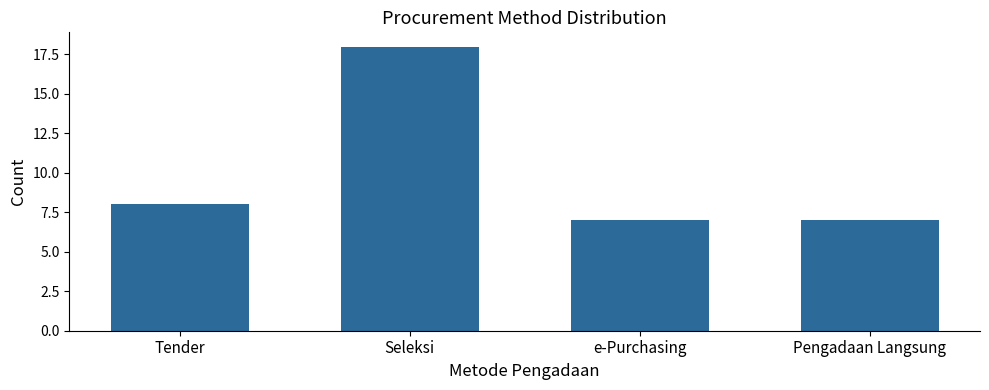

Is it true that the value at Pengadaan Langsung is 7?

True